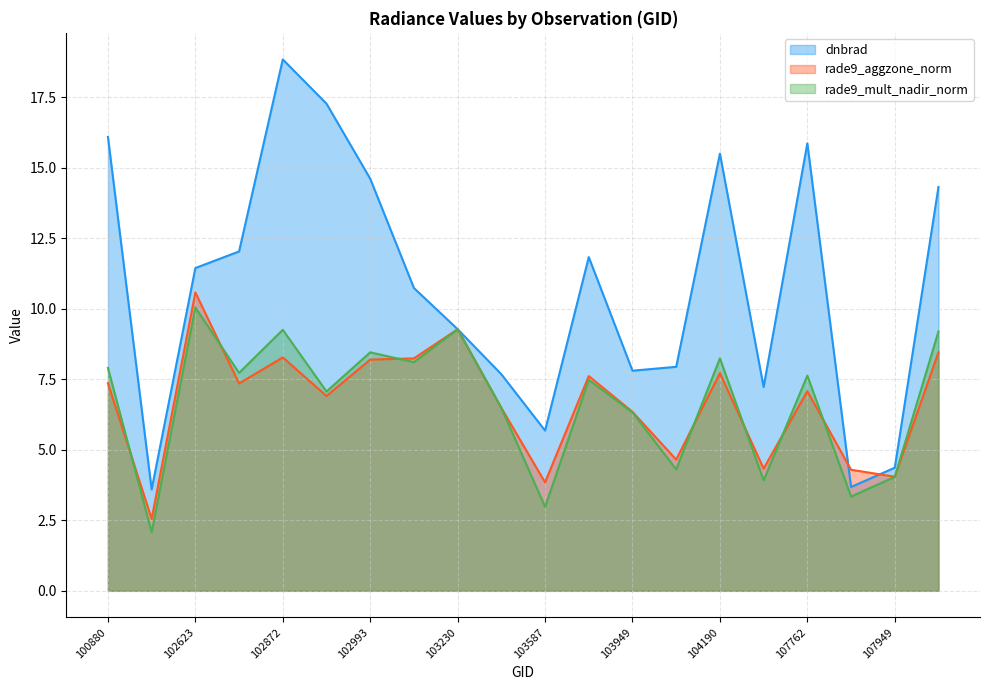

Rank the series at 107762 from lowest to highest value.

rade9_aggzone_norm, rade9_mult_nadir_norm, dnbrad